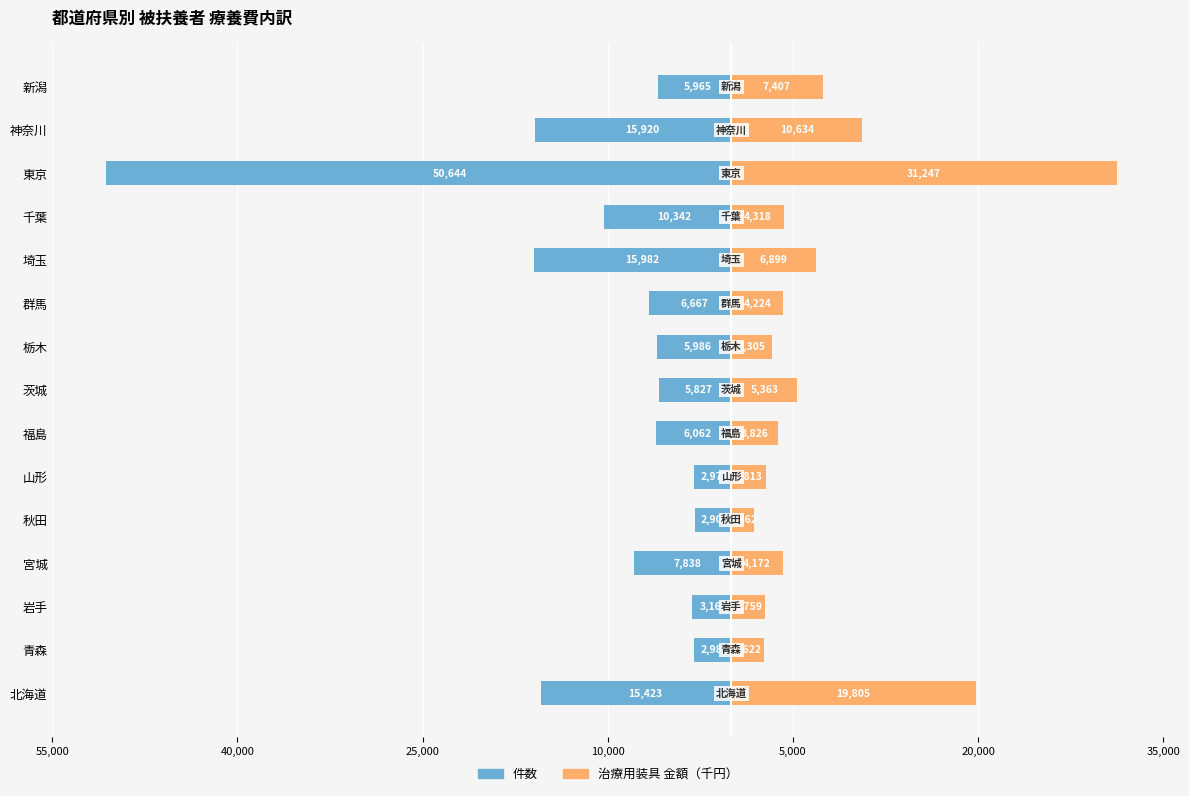

What are all the series names shown in the legend?

件数, 治療用装具 金額（千円）